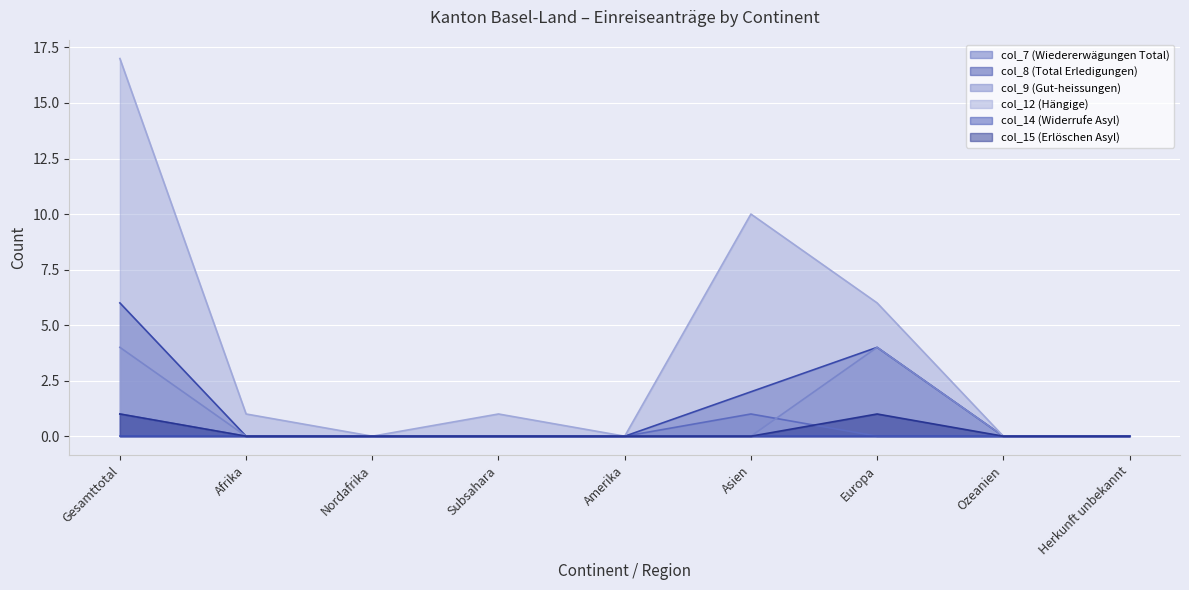

How many values in the col_7 (Wiedererwägungen Total) series exceed 0?

2